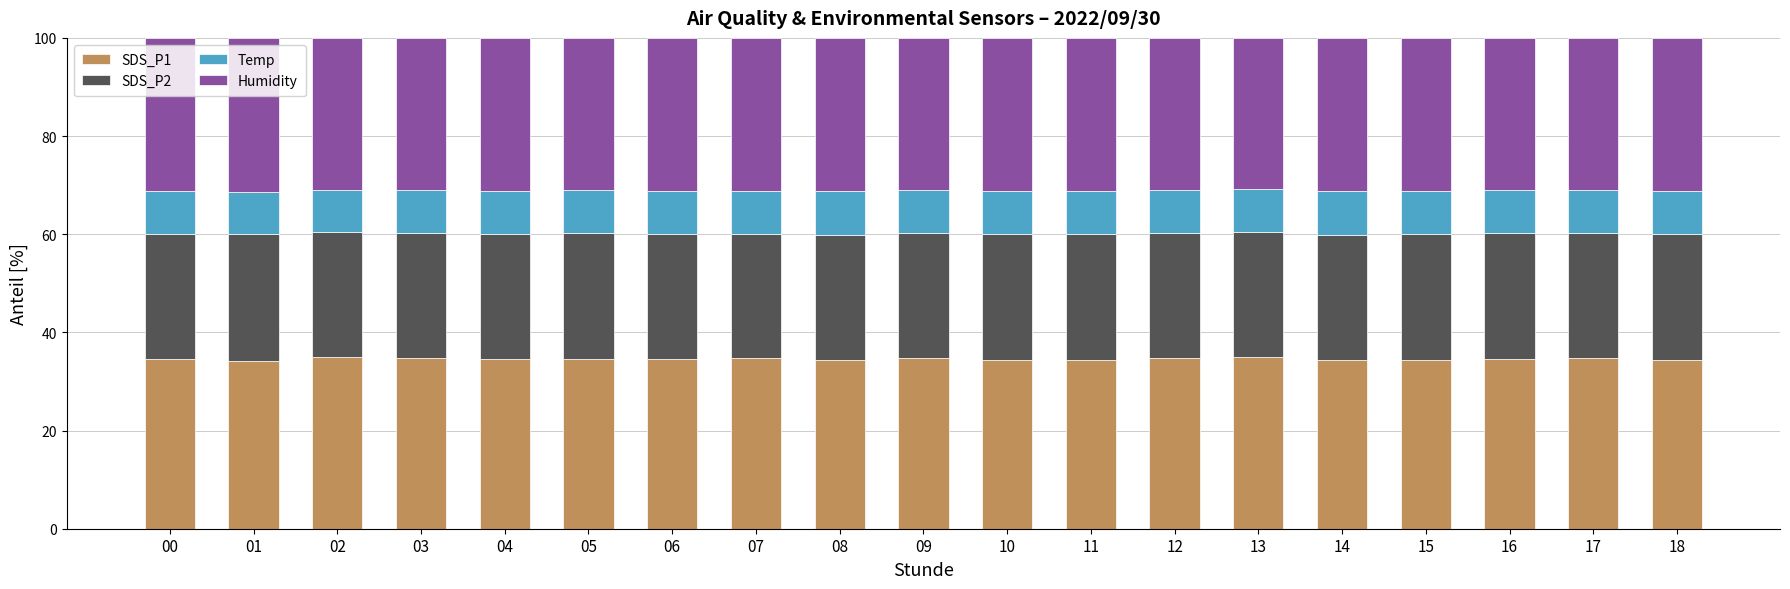

What is the maximum value for SDS_P1?

35.0